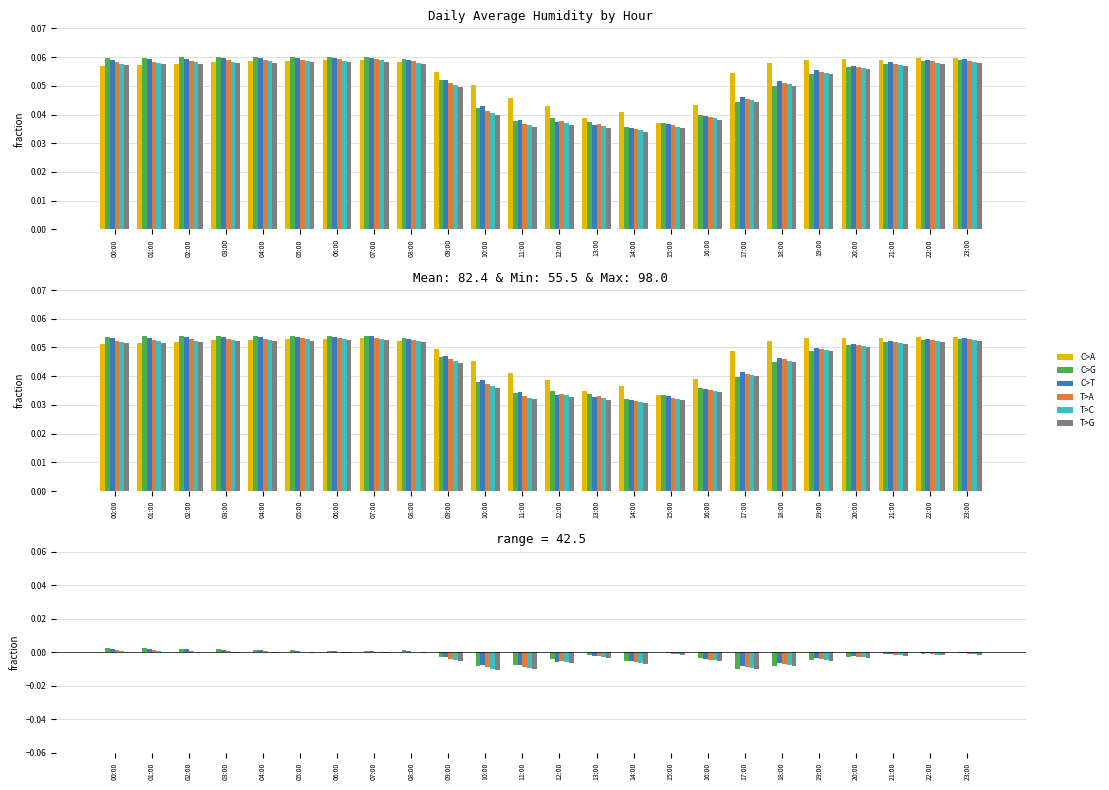

What is the label of the 20th bar from the left?

19:00